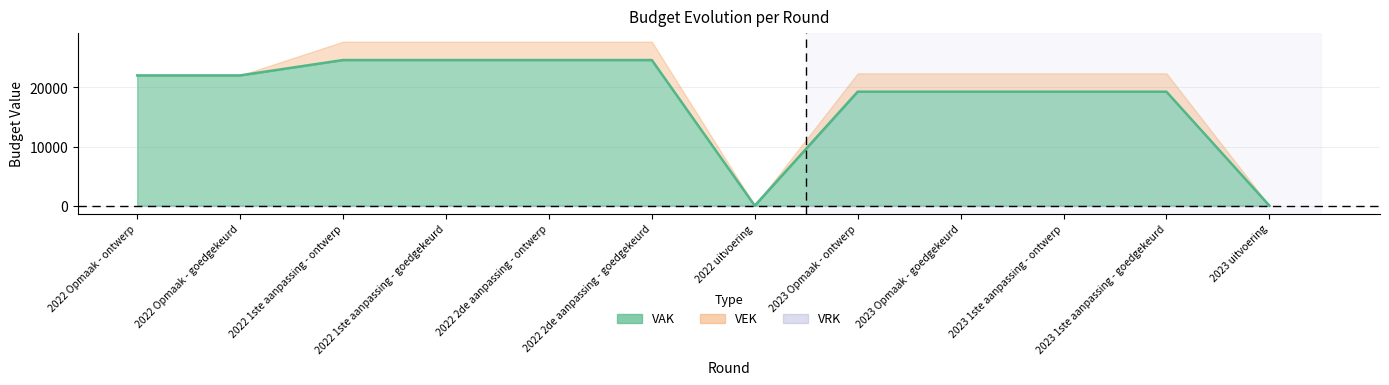

Reading right to left, what are all the values shown in this chart?

2023 uitvoering=0	2023 1ste aanpassing - goedgekeurd=19279	2023 1ste aanpassing - ontwerp=19279	2023 Opmaak - goedgekeurd=19279	2023 Opmaak - ontwerp=19279	2022 uitvoering=0	2022 2de aanpassing - goedgekeurd=24637	2022 2de aanpassing - ontwerp=24637	2022 1ste aanpassing - goedgekeurd=24637	2022 1ste aanpassing - ontwerp=24637	2022 Opmaak - goedgekeurd=22040	2022 Opmaak - ontwerp=22040